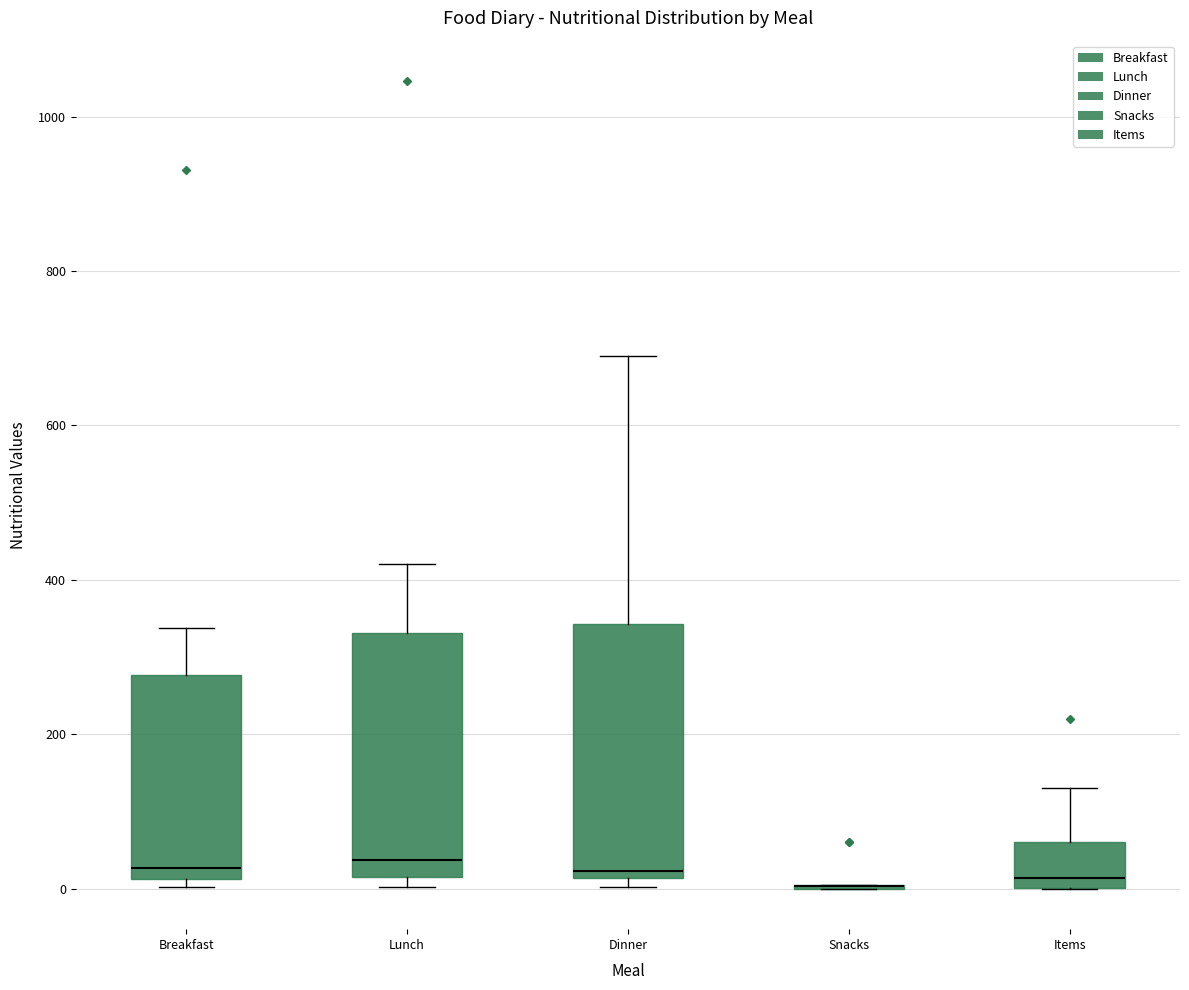

Reading left to right, transcribe this box plot: for each box, give where its median line is, the range the box spans, and where its two whiskers end, as read against the y-axis. The values are not printed on the chart, so give them approximately, as read against the axis.

Breakfast: median 20 (just above the box's lower edge), box 20 to 280, whiskers 0 to 340
Lunch: median 40, box 20 to 340, whiskers 0 to 420
Dinner: median 20 (just above the box's lower edge), box 20 to 340, whiskers 0 to 700
Snacks: box collapsed to a line at 0, whiskers 0 to 0
Items: median 20, box 0 to 60, whiskers 0 to 140